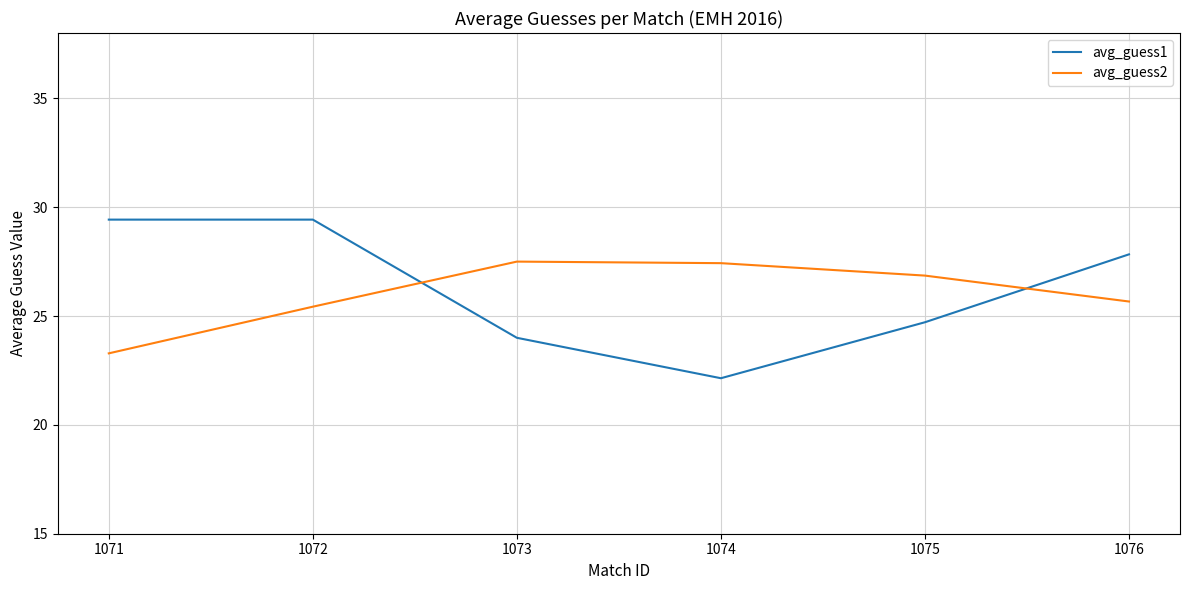

Is it true that avg_guess1 equals 7.6 at 1074?

False